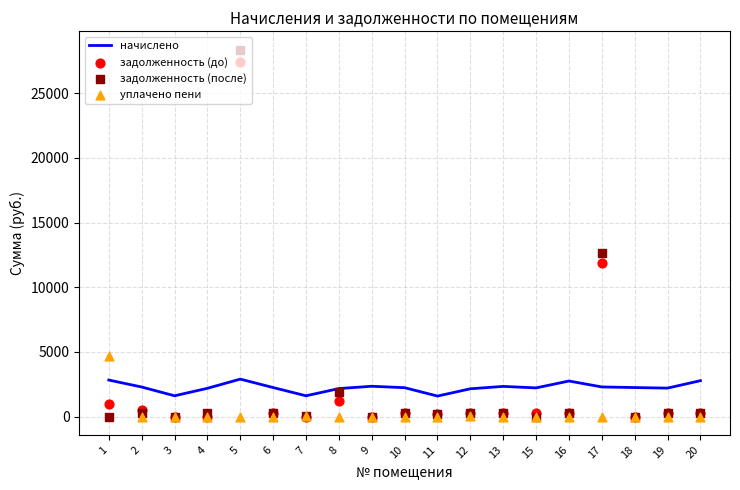

At which category is the sum across all series the highest?

5